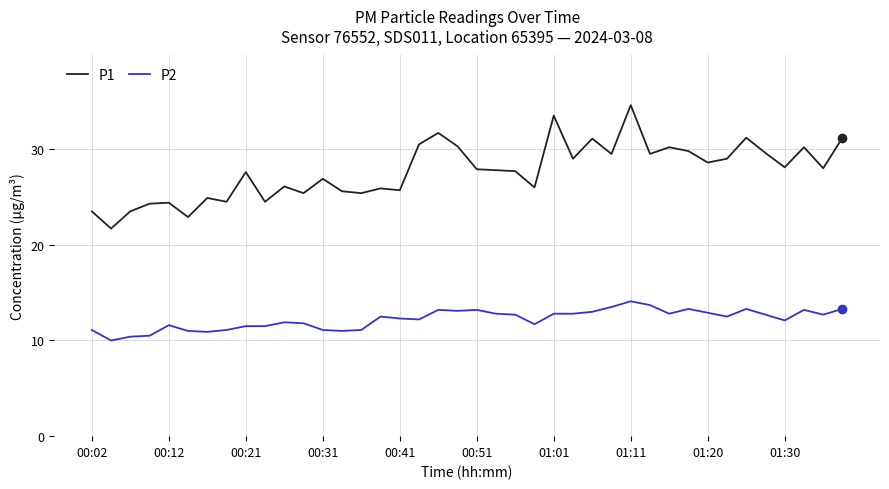

True or false: P1 and P2 intersect in this chart.

False